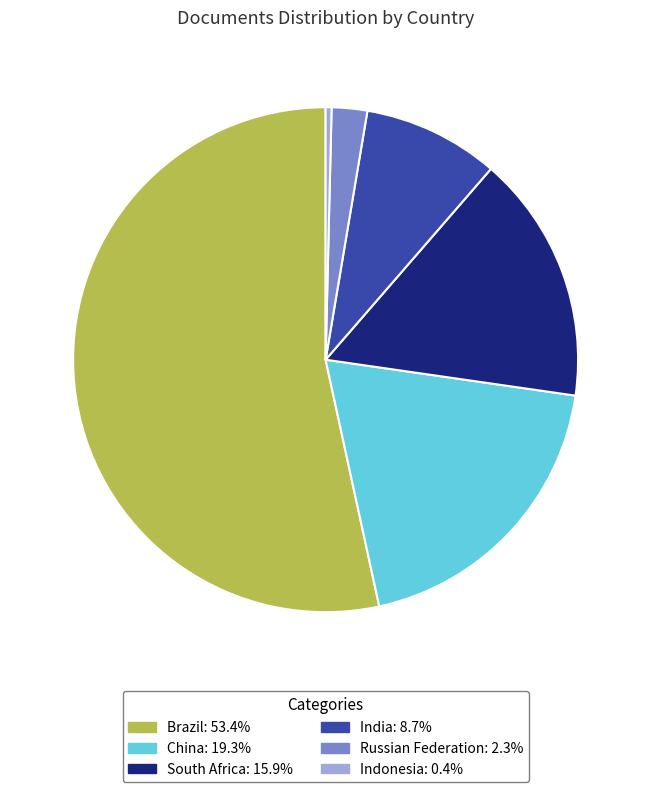

True or false: Russian Federation accounts for 9% of the total.

False